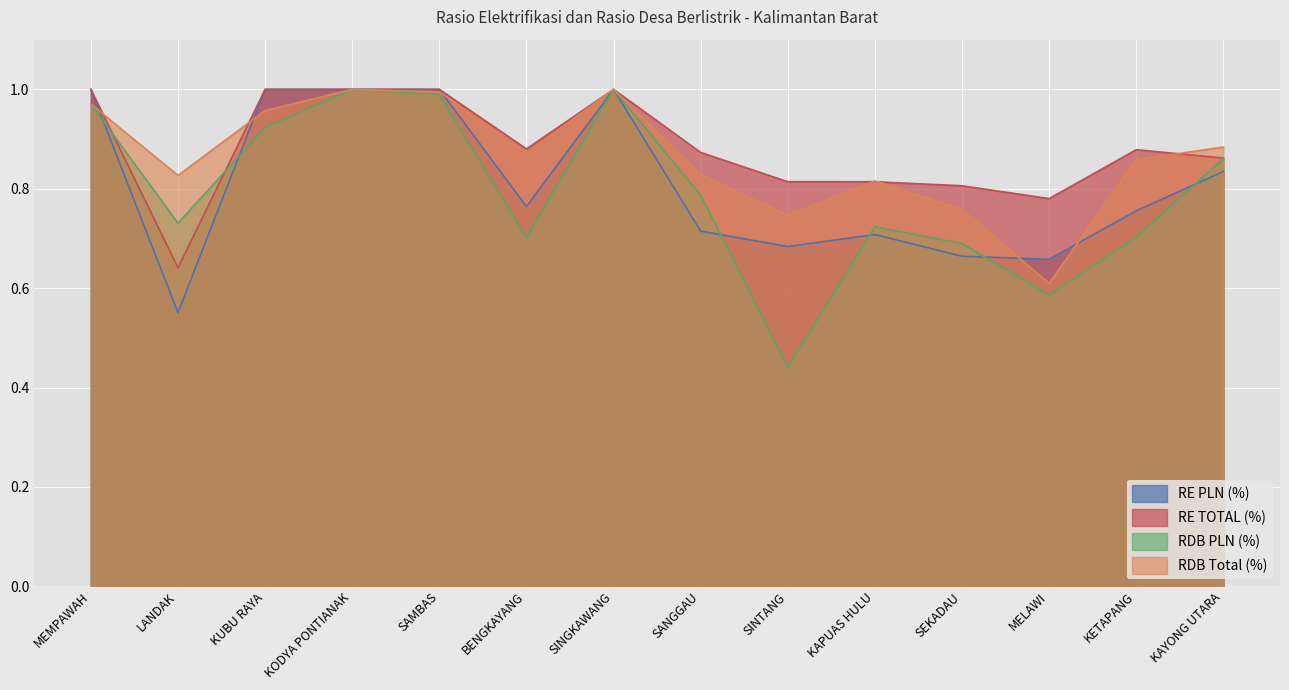

Count the number of data series in this chart.

4